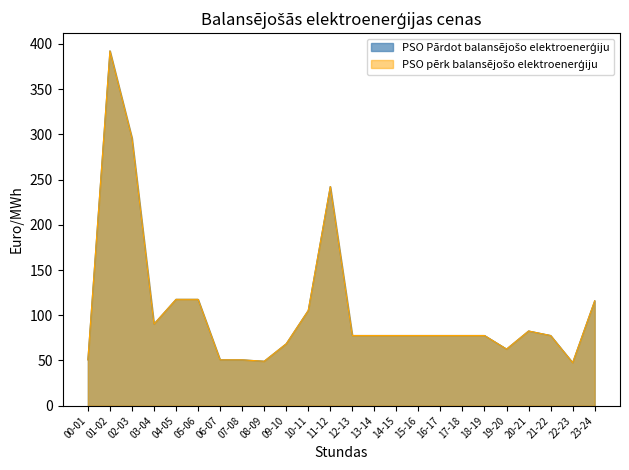

What position from the left is 13-14?

14